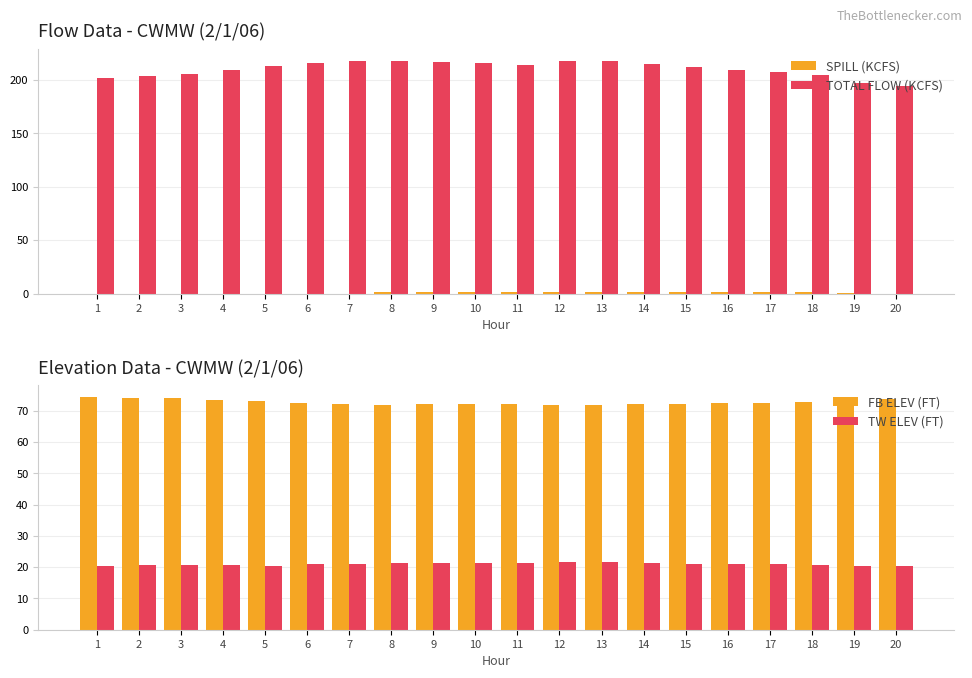

Reading left to right, transcribe all the data shown in this chart.

SPILL (KCFS): 1=0.0	2=0.0	3=0.0	4=0.0	5=0.0	6=0.0	7=0.0	8=1.2	9=1.2	10=1.2	11=1.2	12=1.2	13=1.2	14=1.2	15=1.2	16=1.2	17=1.2	18=1.2	19=0.2	20=0.0
TOTAL FLOW (KCFS): 1=201.8	2=203.6	3=206.0	4=209.4	5=212.7	6=215.5	7=217.5	8=218.2	9=217.0	10=215.6	11=214.4	12=217.5	13=217.5	14=214.8	15=212.0	16=209.4	17=207.5	18=204.2	19=197.5	20=194.7
FB ELEV (FT): 1=74.5	2=74.0	3=74.0	4=73.5	5=73.2	6=72.4	7=72.2	8=71.8	9=72.2	10=72.1	11=72.1	12=71.9	13=71.9	14=72.1	15=72.3	16=72.4	17=72.4	18=72.8	19=73.4	20=73.7
TW ELEV (FT): 1=20.4	2=20.6	3=20.6	4=20.7	5=20.3	6=21.0	7=21.1	8=21.2	9=21.3	10=21.3	11=21.3	12=21.6	13=21.5	14=21.2	15=21.1	16=21.0	17=20.9	18=20.6	19=20.4	20=20.3